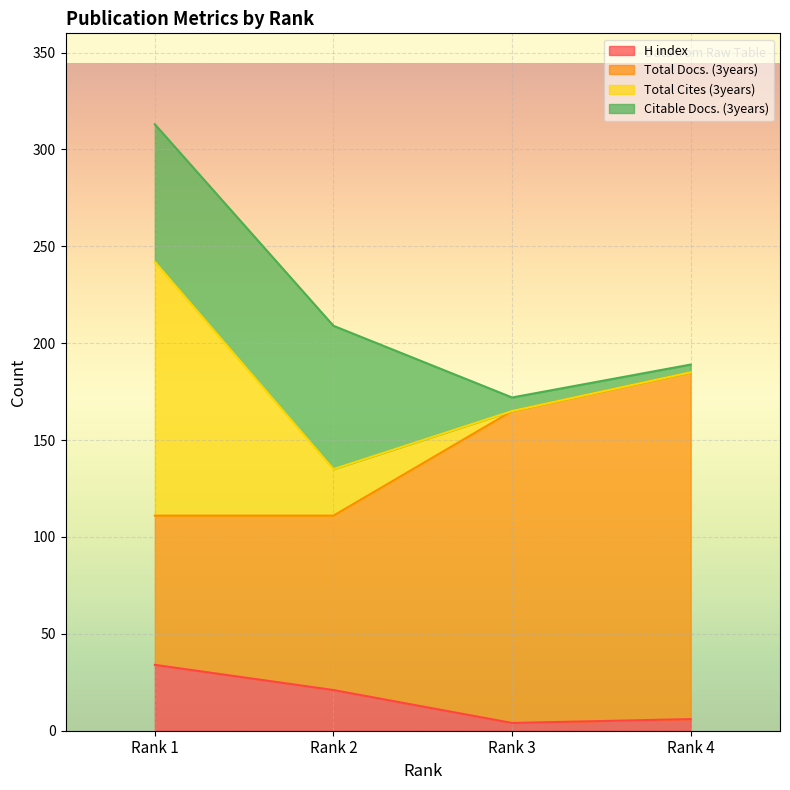

True or false: H index and Total Cites (3years) intersect in this chart.

False